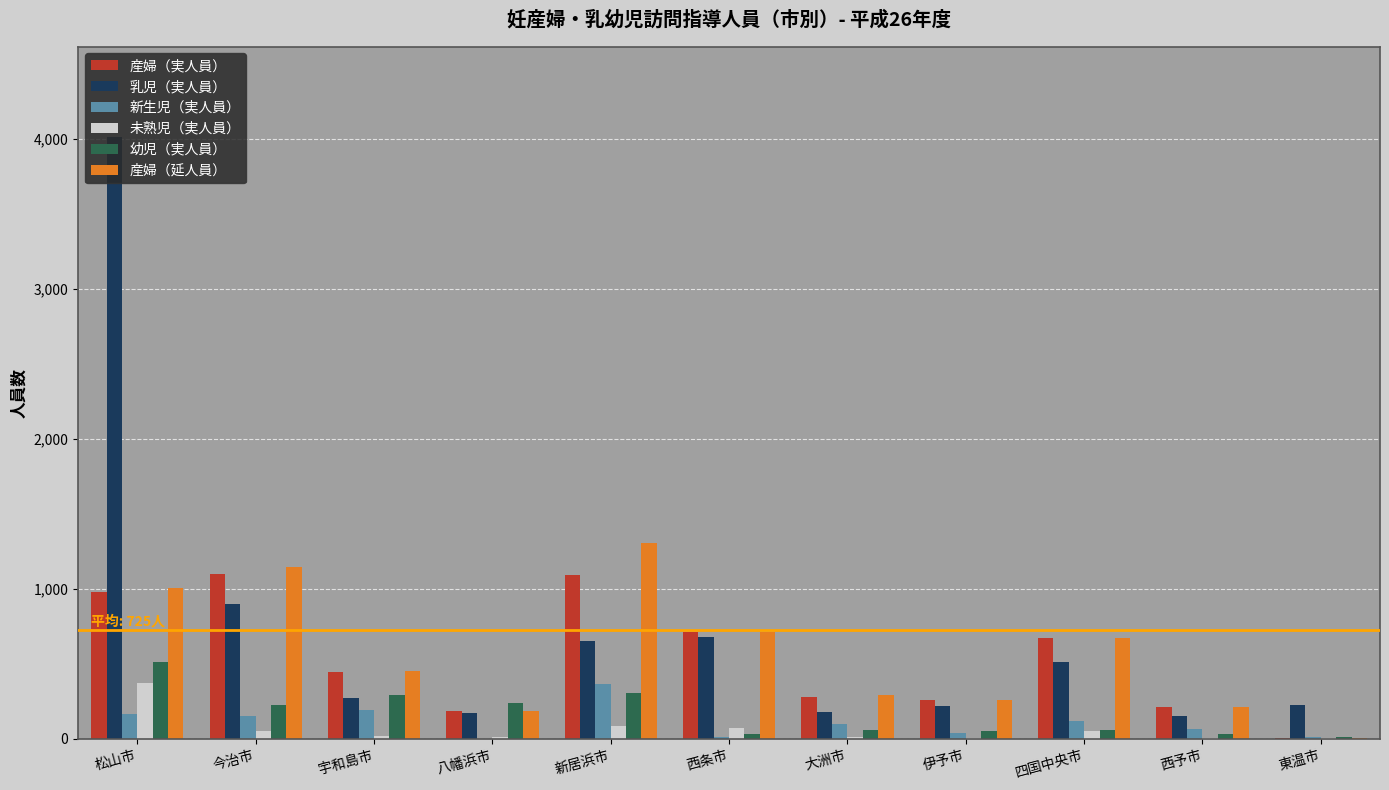

The 乳児（実人員） series shows 217 at 伊予市. True or false?

True